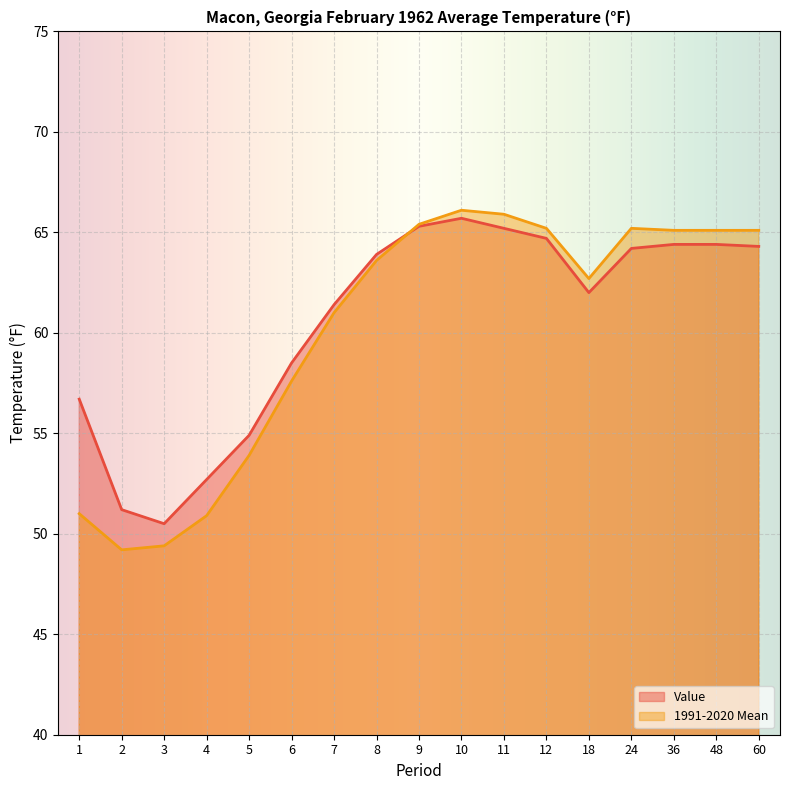

Between 2 and 9, which series saw the biggest shift?

1991-2020 Mean